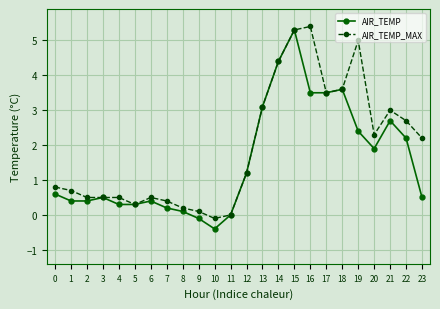

List the series in order of their overall mean, lowest first.

AIR_TEMP, AIR_TEMP_MAX